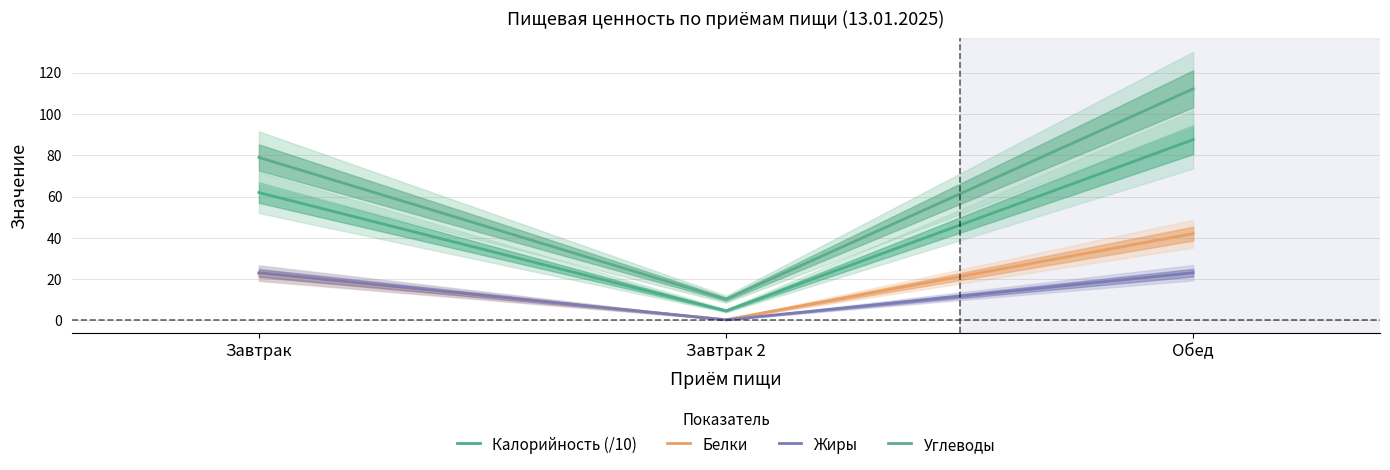

How many lines are shown in the chart?

4